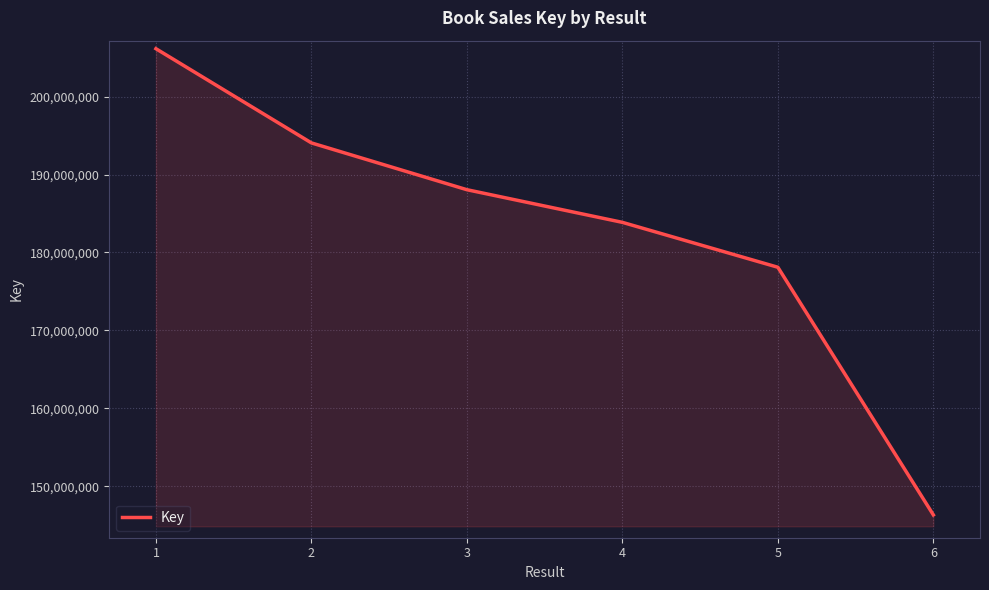

What is the difference between the second highest and second lowest values?

15949505